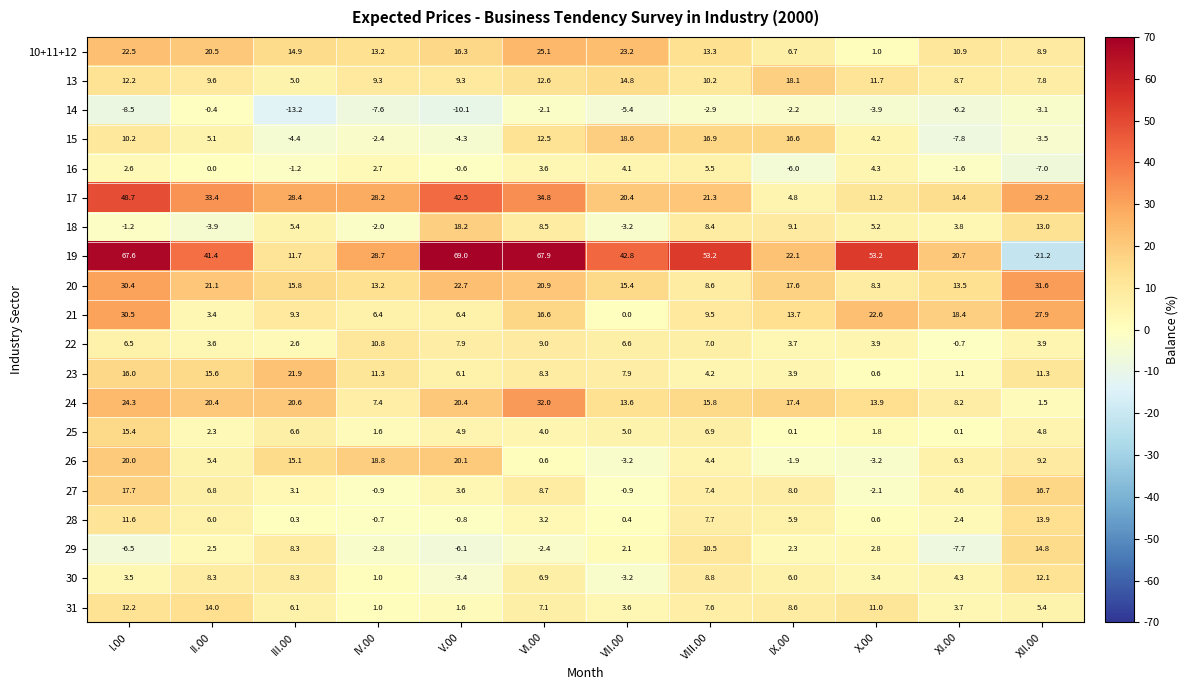

Where is 29 nearest to the value 3?

X.00